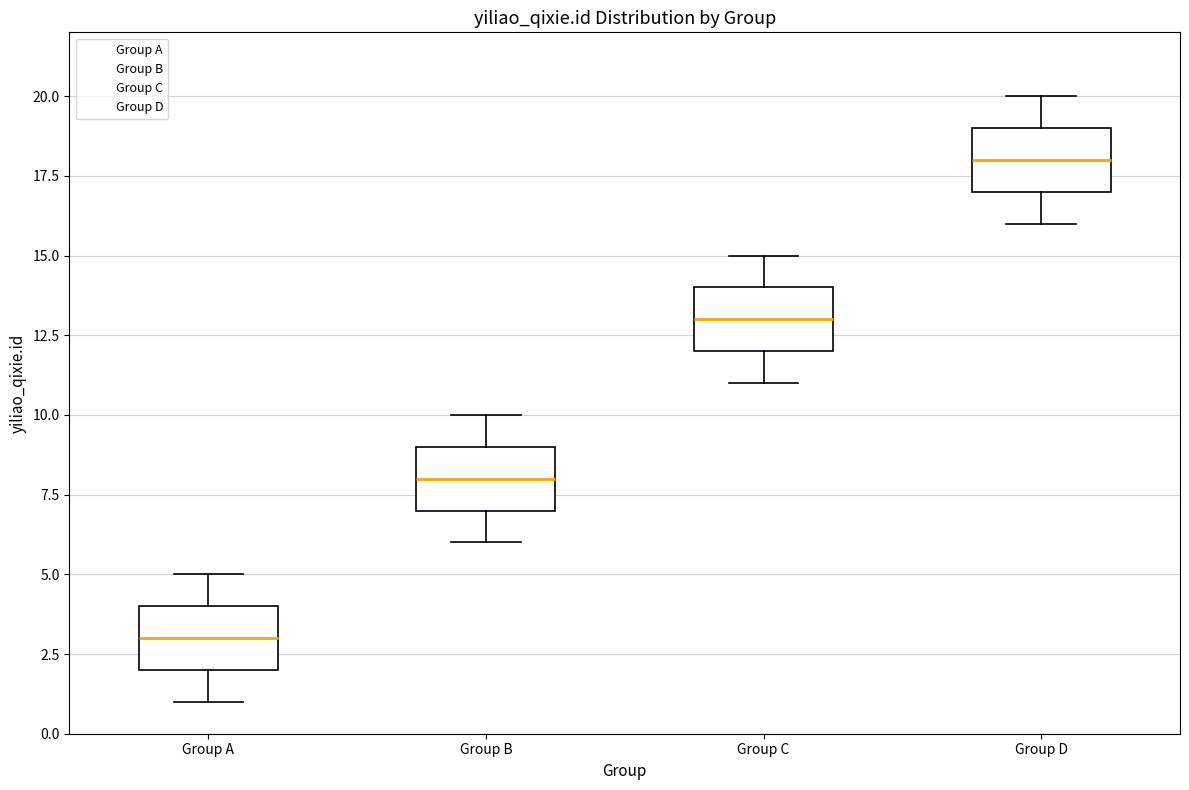

Reading left to right, read every box against the y-axis: the position of its median line, the range the box covers, and the ends of its whiskers. The values are not printed on the chart, so give them approximately, as read against the axis.

Group A: median 3, box 2 to 4, whiskers 1 to 5
Group B: median 8, box 7 to 9, whiskers 6 to 10
Group C: median 13, box 12 to 14, whiskers 11 to 15
Group D: median 18, box 17 to 19, whiskers 16 to 20